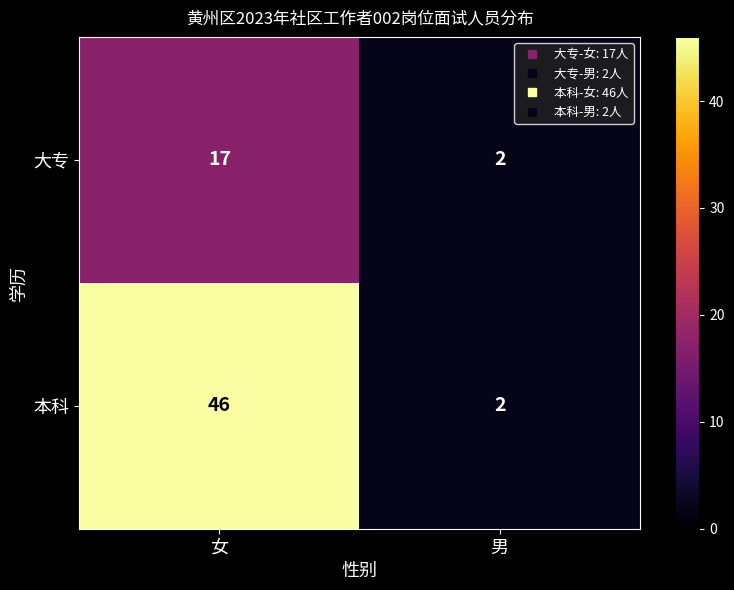

What is the maximum value for 本科?

46